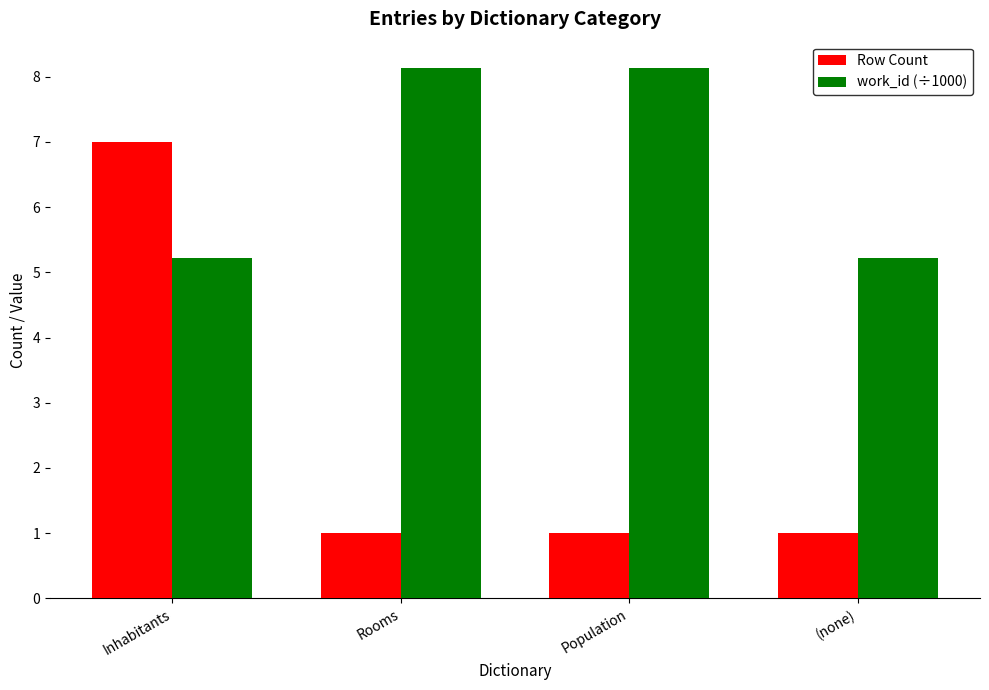

What is the total value across all series at Population?

9.1